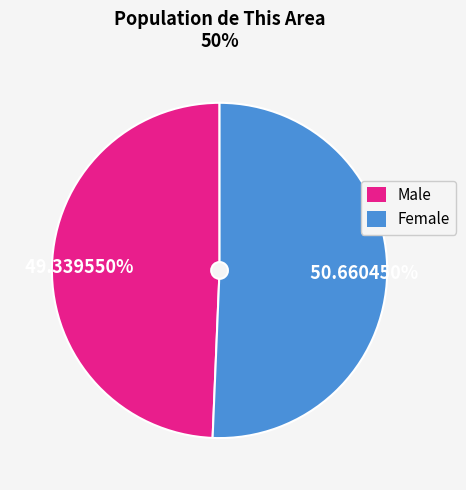

What is the total percentage of Female and Male?

100.0%